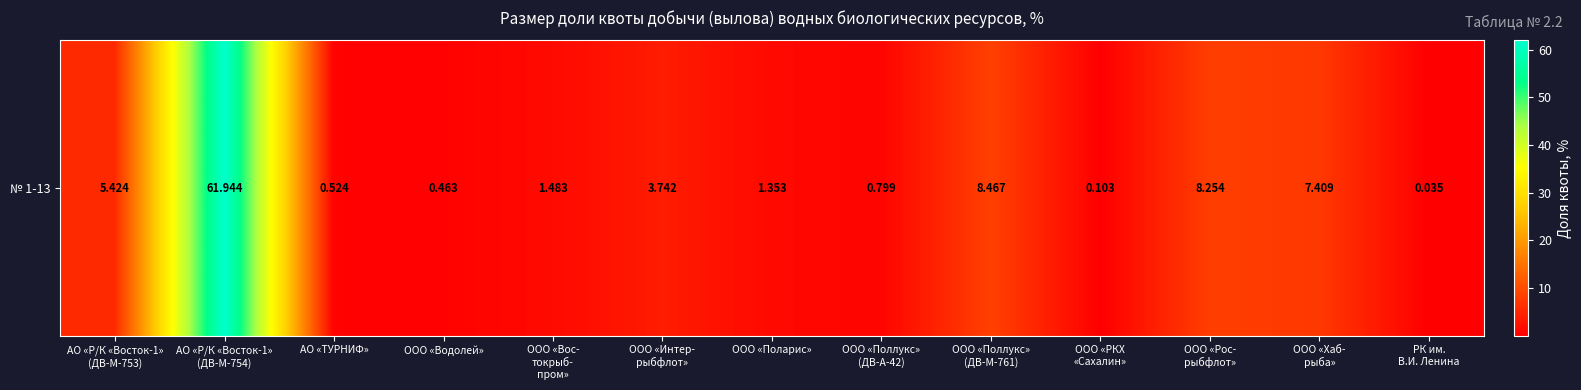

The chart shows a value of 3.7 at ООО «Интер-
рыбфлот». True or false?

True